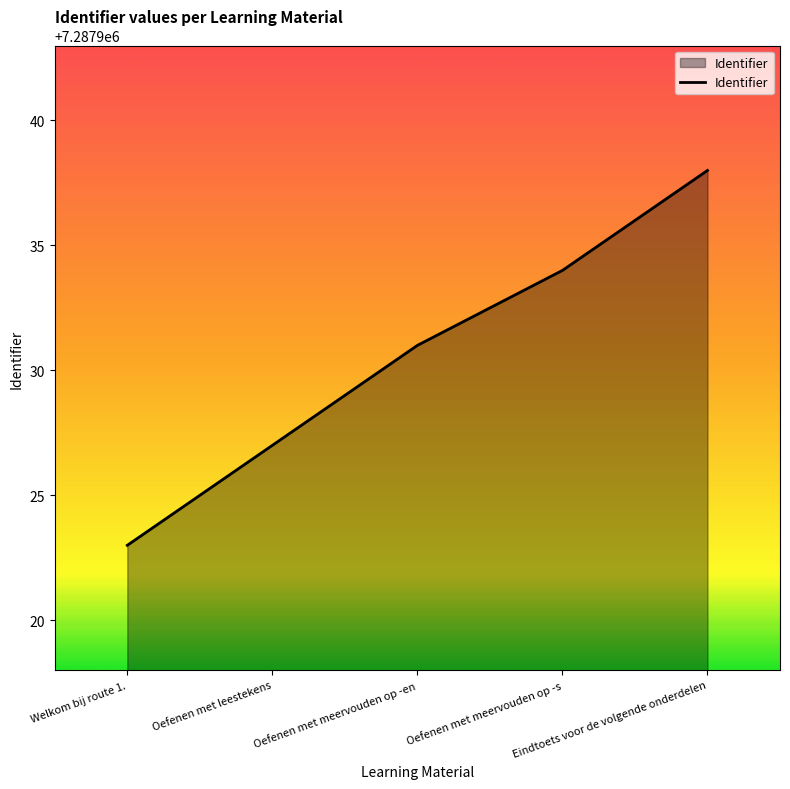

What is the greatest value displayed?

7287938